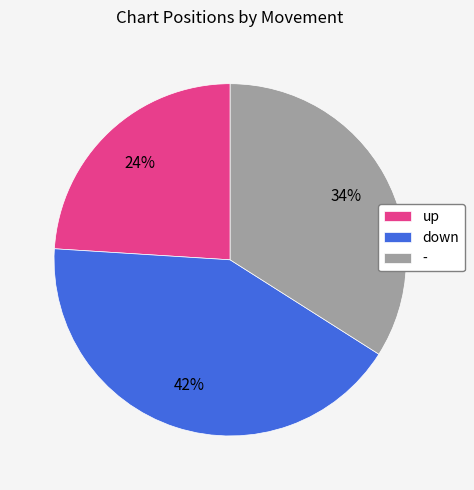

To the nearest percent, what is the difference between the down and up slice percentages?

18%